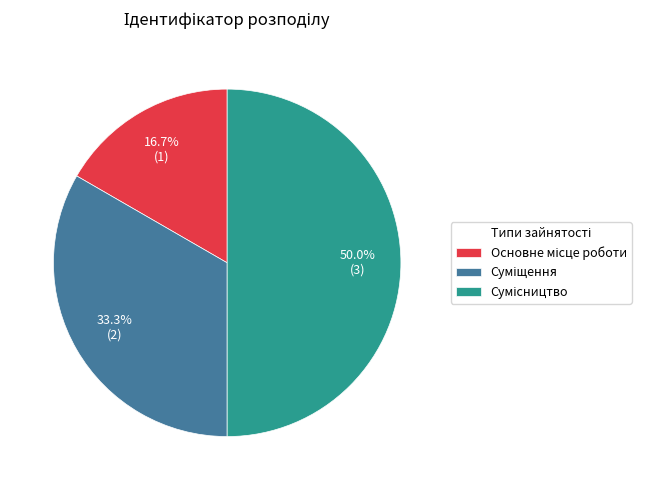

What is the largest slice in the pie chart?

Сумісництво